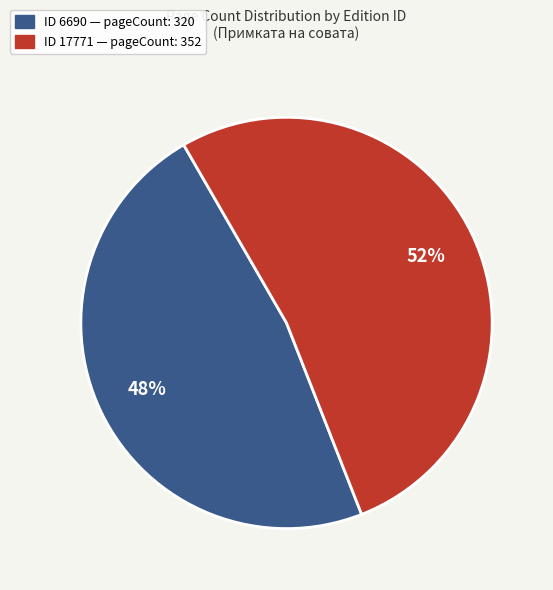

To the nearest percent, what is the average slice percentage?

50%